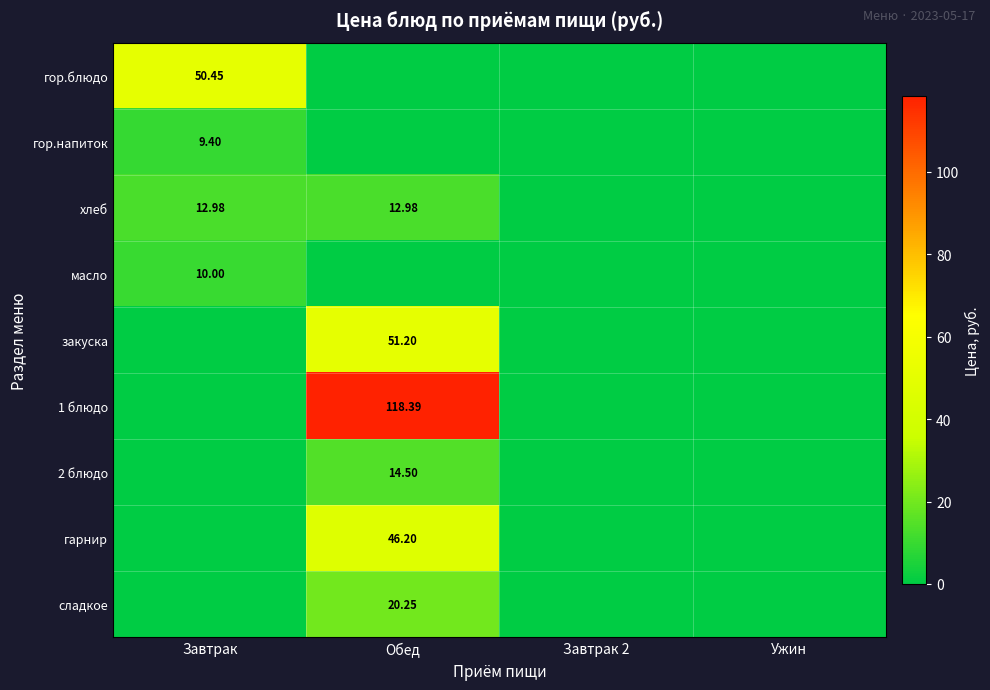

Is it true that гарнир equals 76.3 at Обед?

False